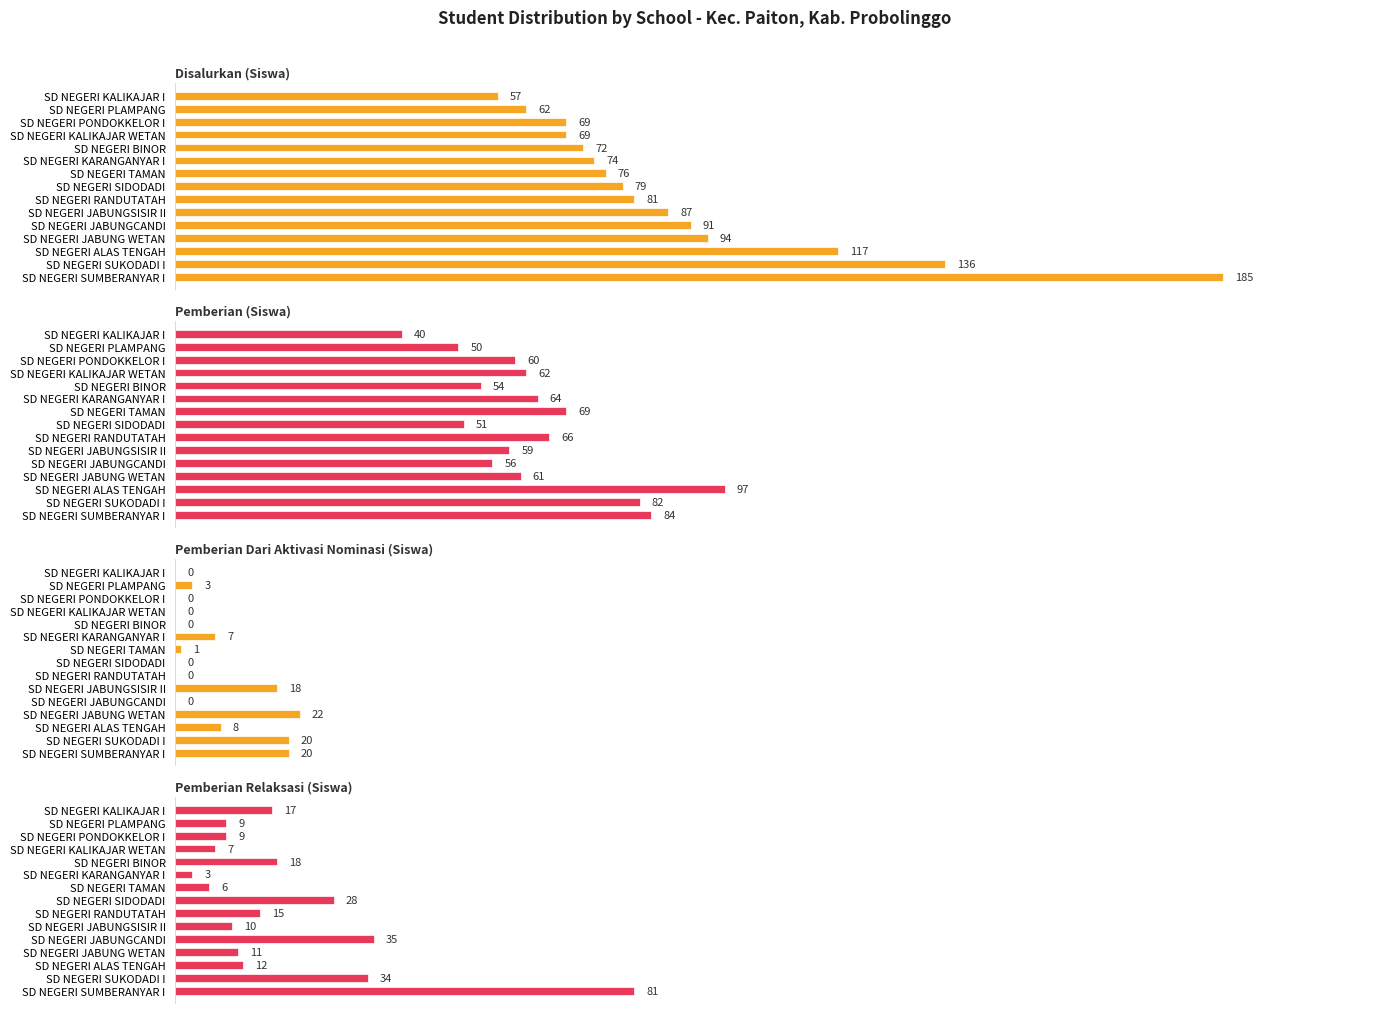

What is the sum of the Pemberian Relaksasi (Siswa) values at SD NEGERI ALAS TENGAH and SD NEGERI KALIKAJAR WETAN?

19